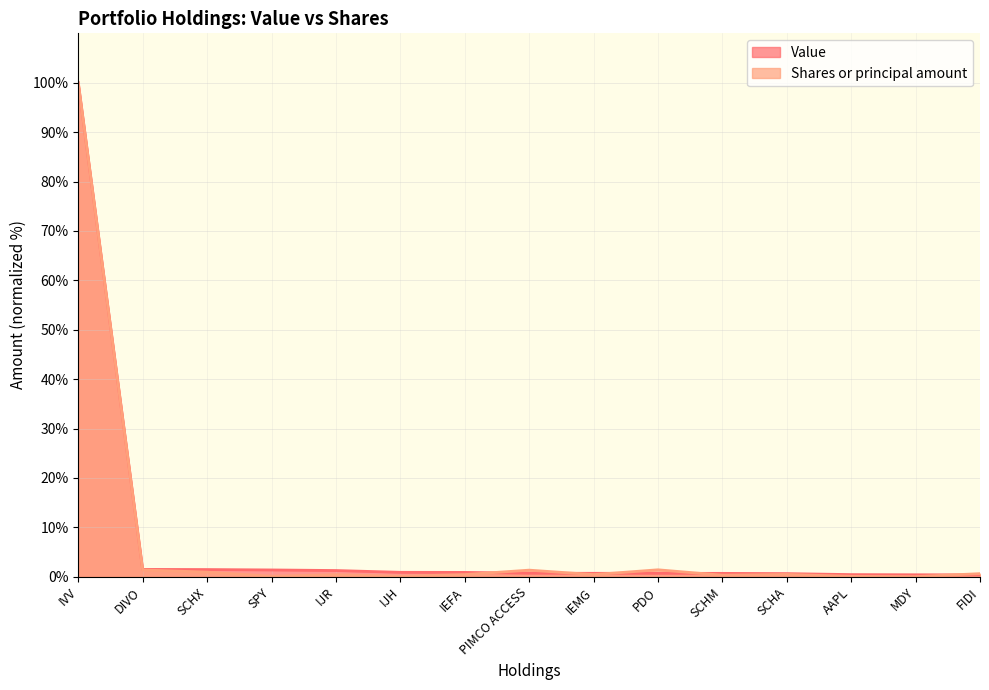

At which label does Value reach its minimum?

FIDI